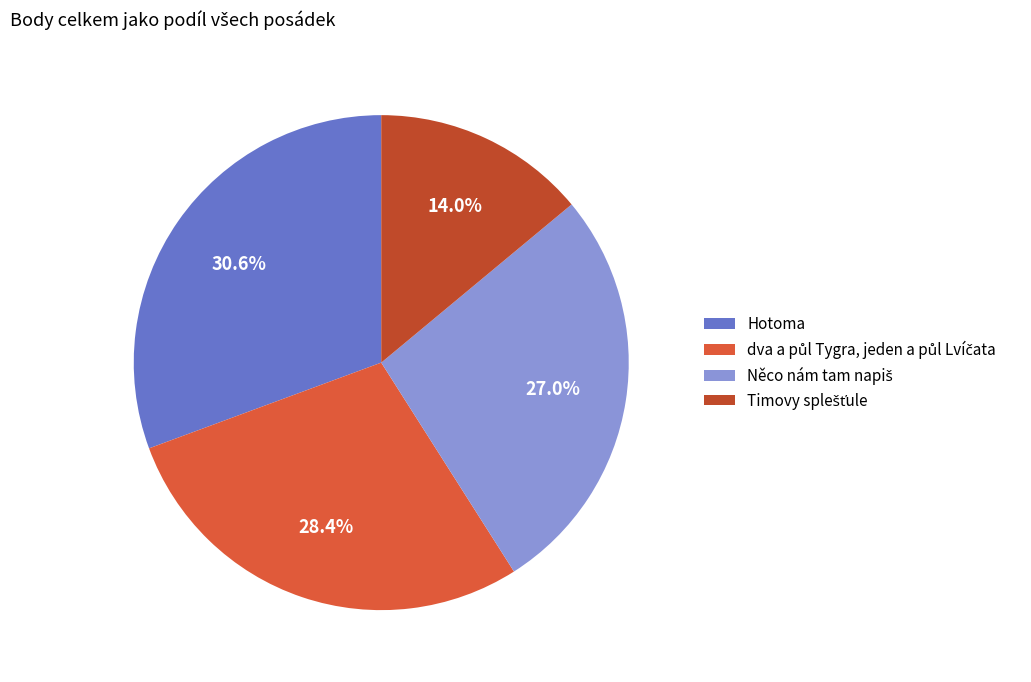

Does any single category account for the majority?

No